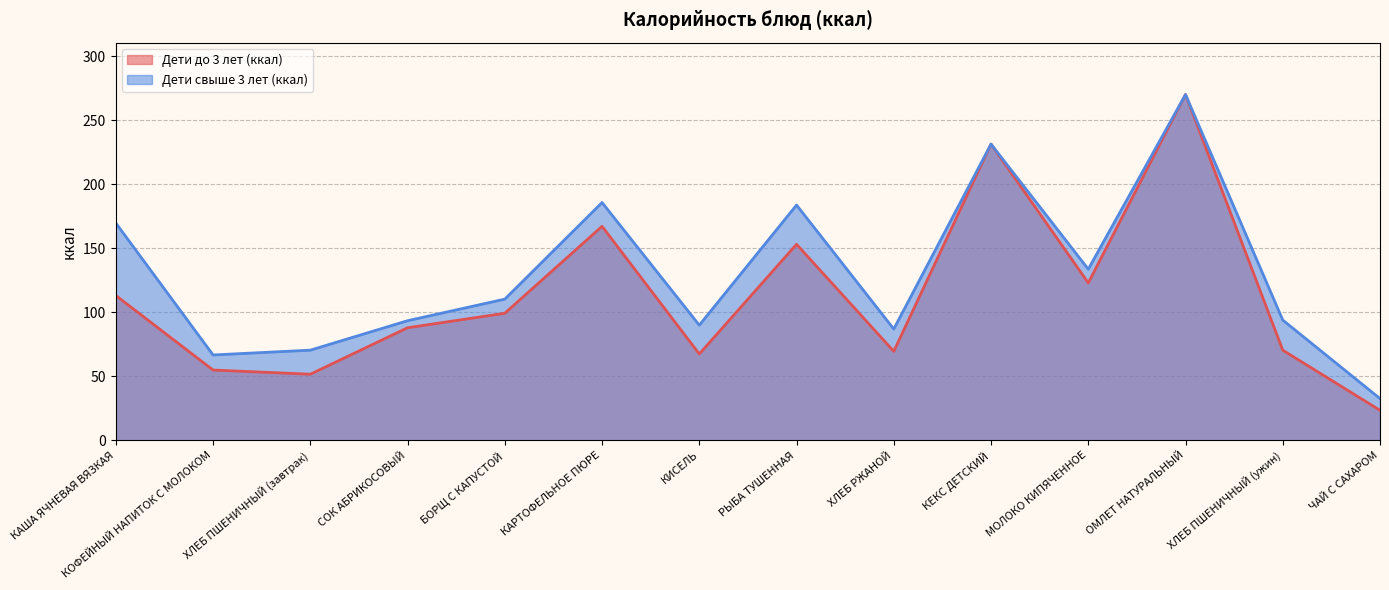

Which category has the highest value in the Дети до 3 лет (ккал) series?

ОМЛЕТ НАТУРАЛЬНЫЙ